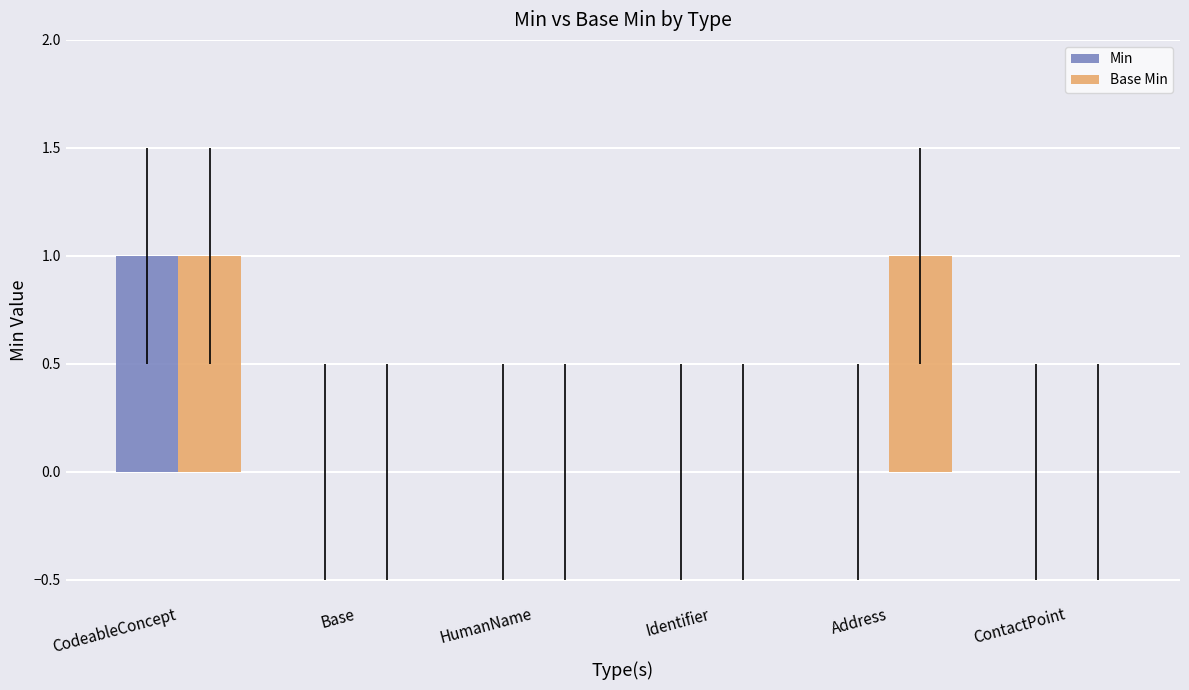

What are all the series names shown in the legend?

Min, Base Min